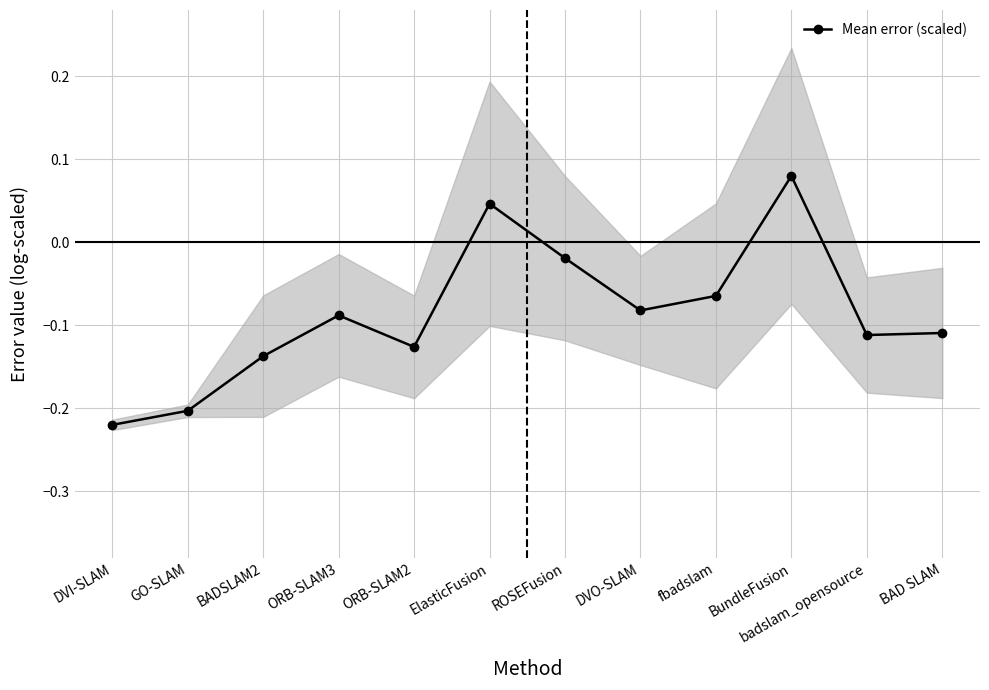

Rank the categories by value from lowest to highest.

DVI-SLAM, GO-SLAM, BADSLAM2, ORB-SLAM2, badslam_opensource, BAD SLAM, ORB-SLAM3, DVO-SLAM, fbadslam, ROSEFusion, ElasticFusion, BundleFusion